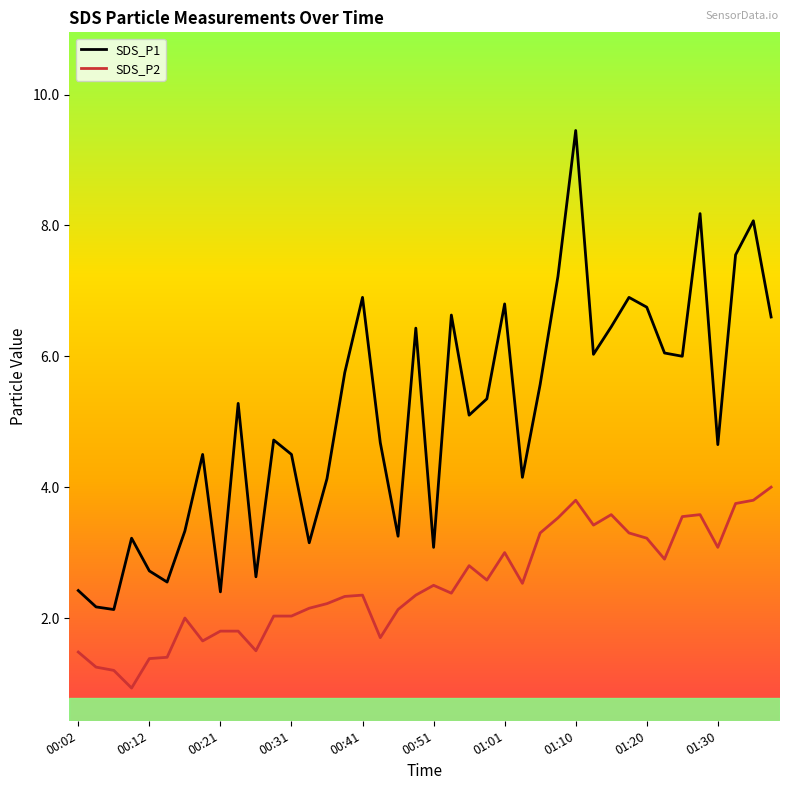

Which series has the largest range (max minus min)?

SDS_P1